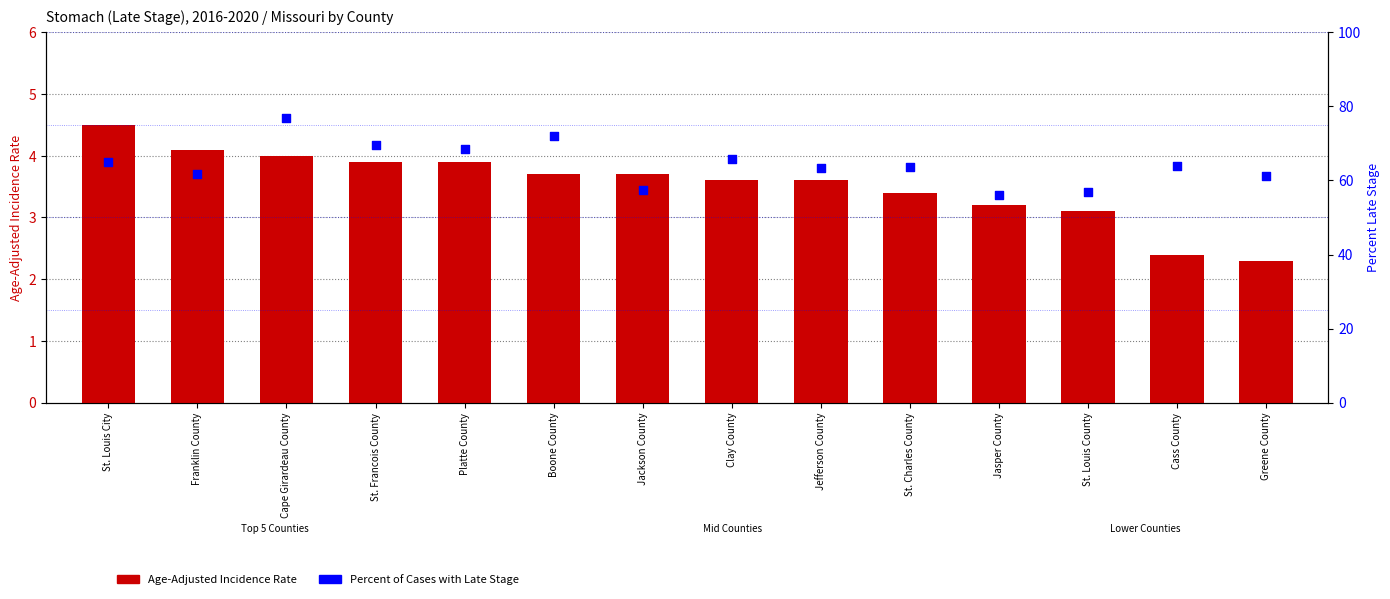

What is the total value across all series at St. Louis City?

69.6